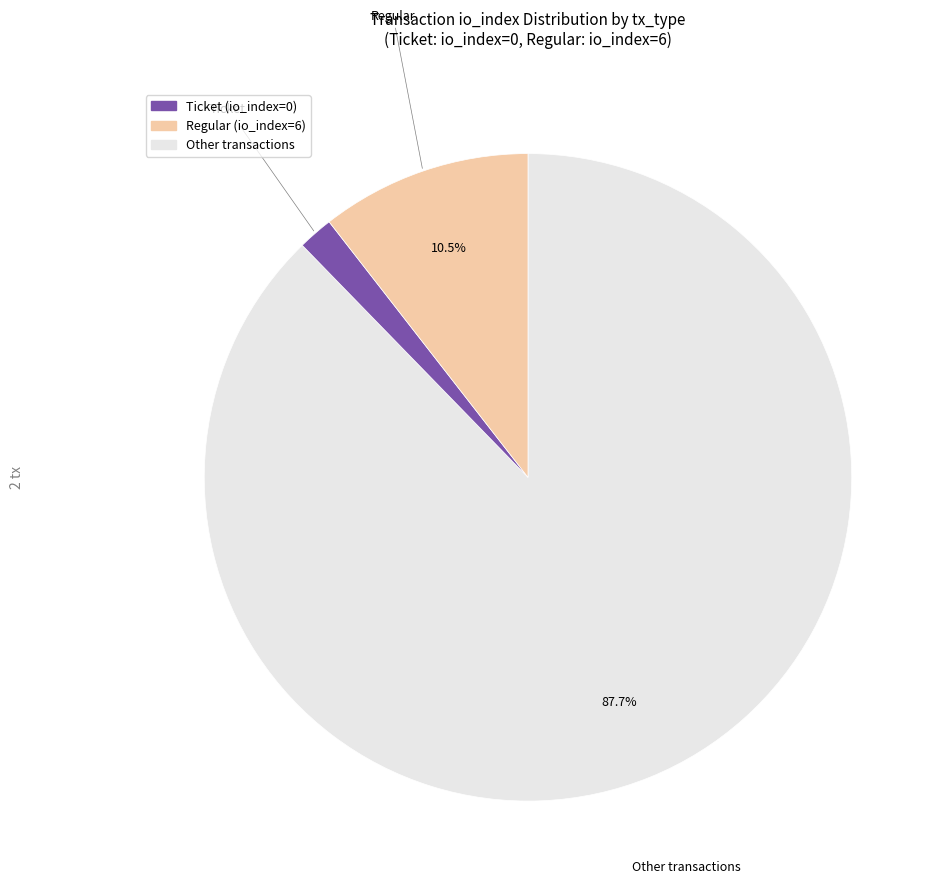

Is there a majority slice in this chart?

Yes